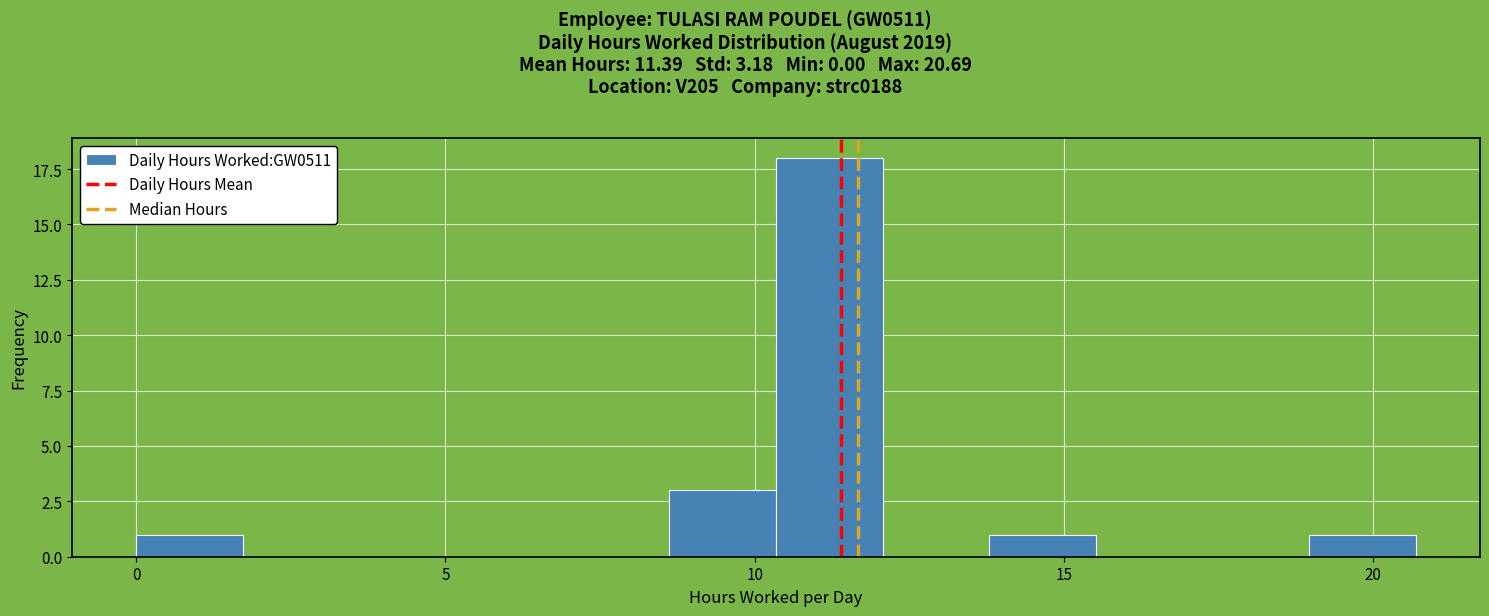

Read against the x-axis, roughly where is the centre of the tallest bar?

11.0